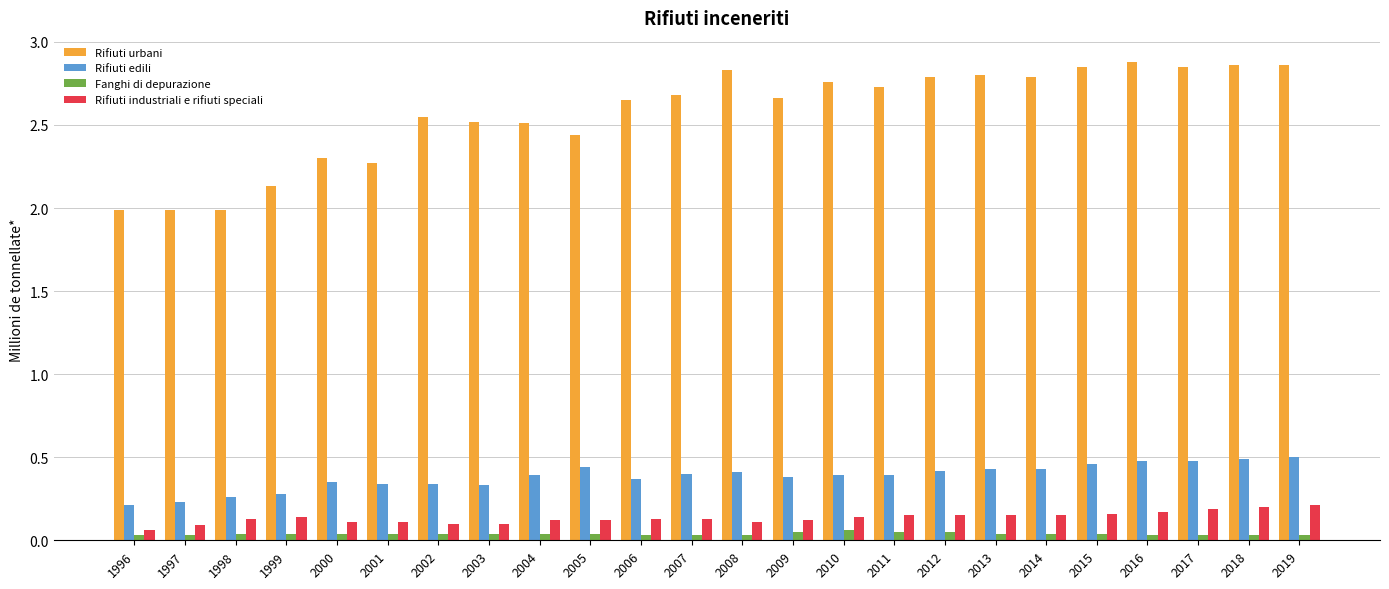

Which series has the largest total across all categories?

Rifiuti urbani